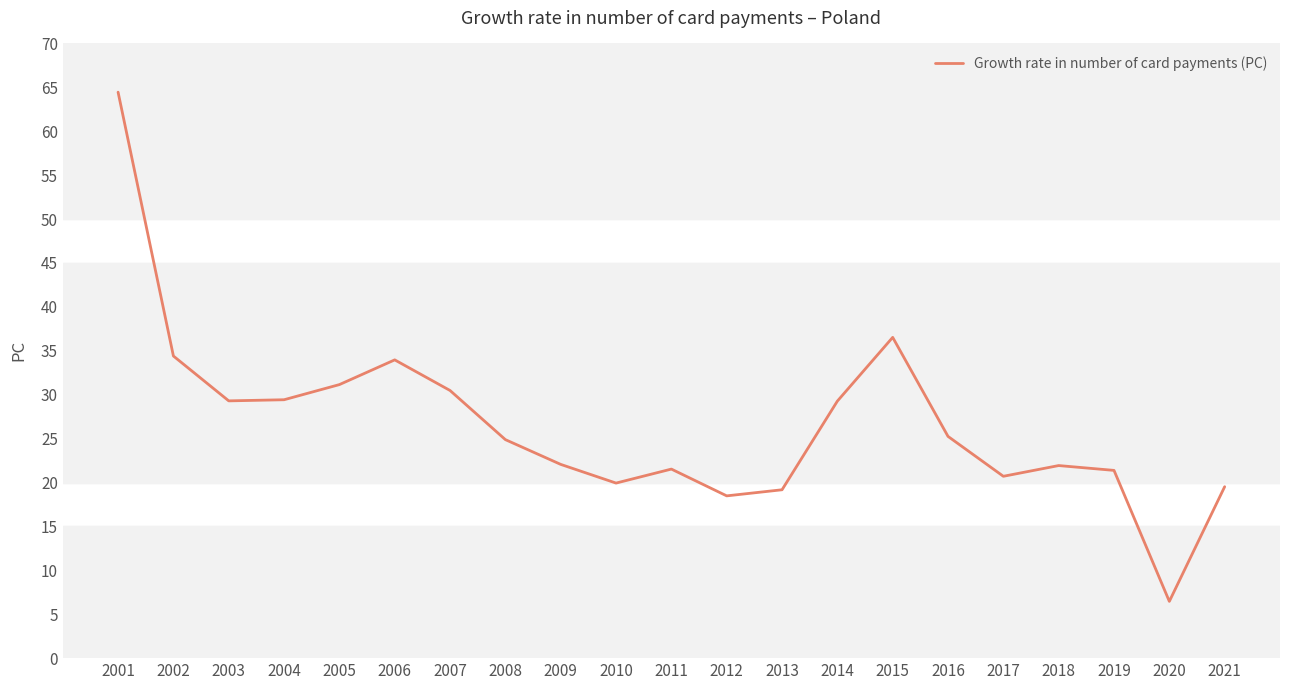

Is it true that the value at 2008 is 24.9?

True